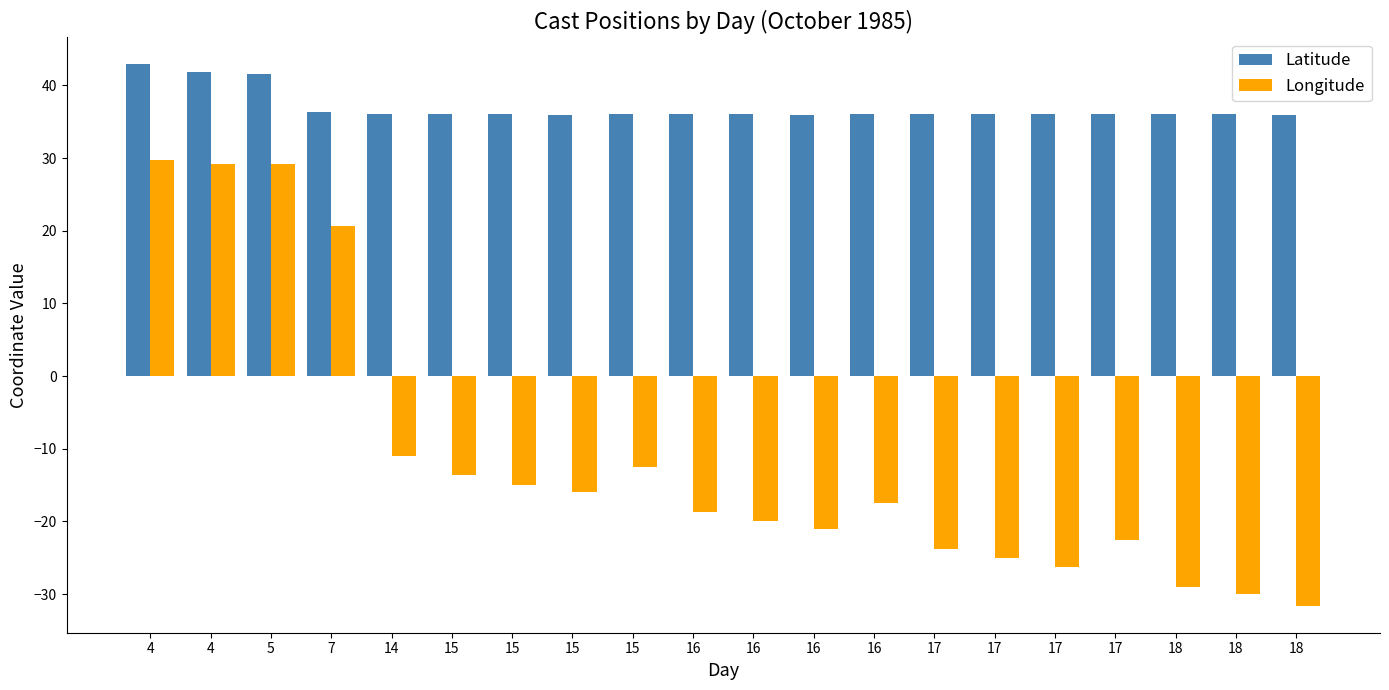

How many categories are shown in the chart?

20